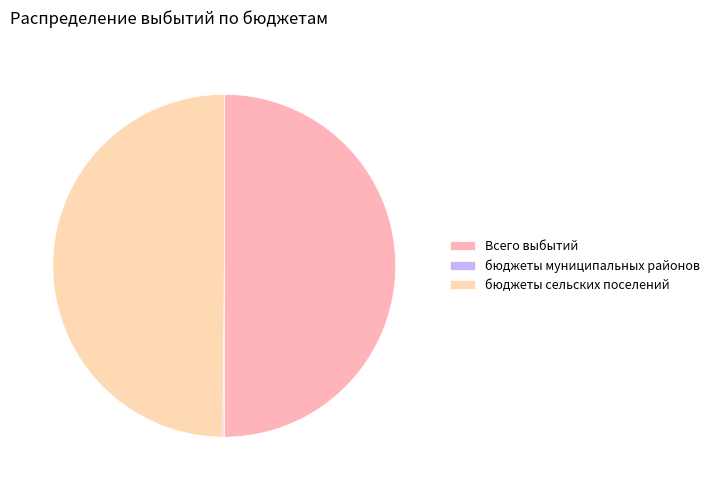

To the nearest percent, what is the combined percentage of бюджеты муниципальных районов and бюджеты сельских поселений?

50%